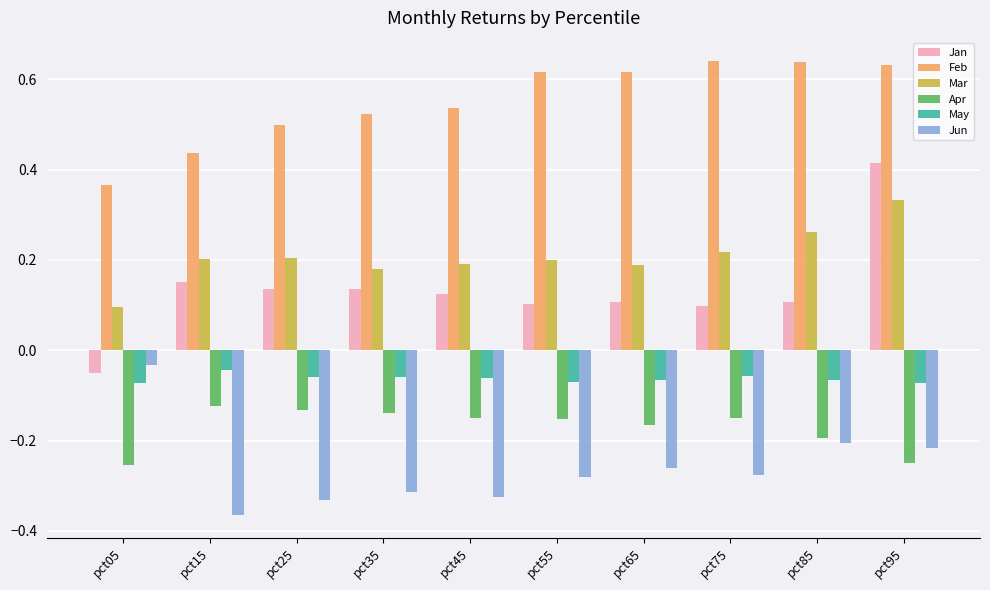

At which label is Mar closest to 0?

pct05